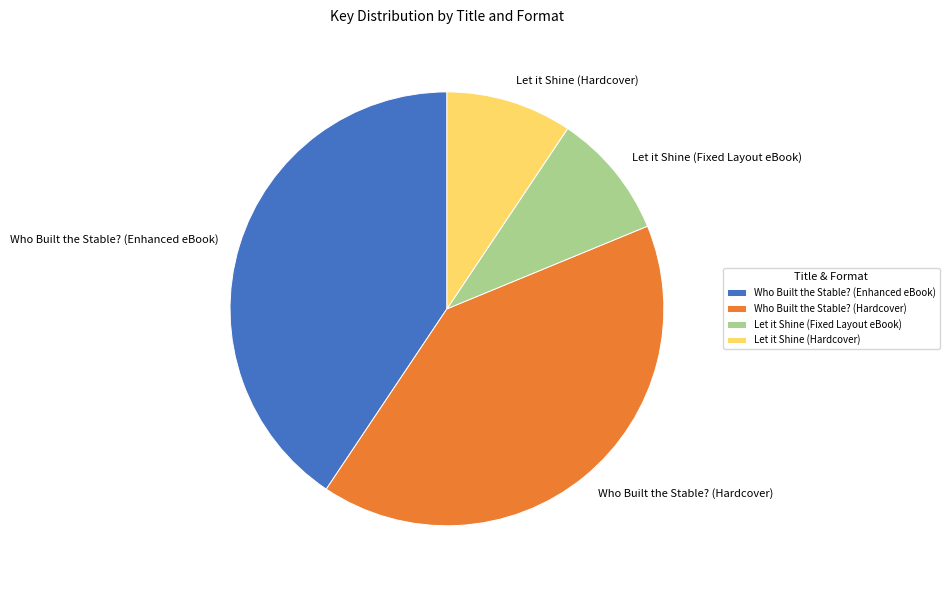

What is the ratio of the value at Let it Shine (Hardcover) to the value at Let it Shine (Fixed Layout eBook)?

1.0